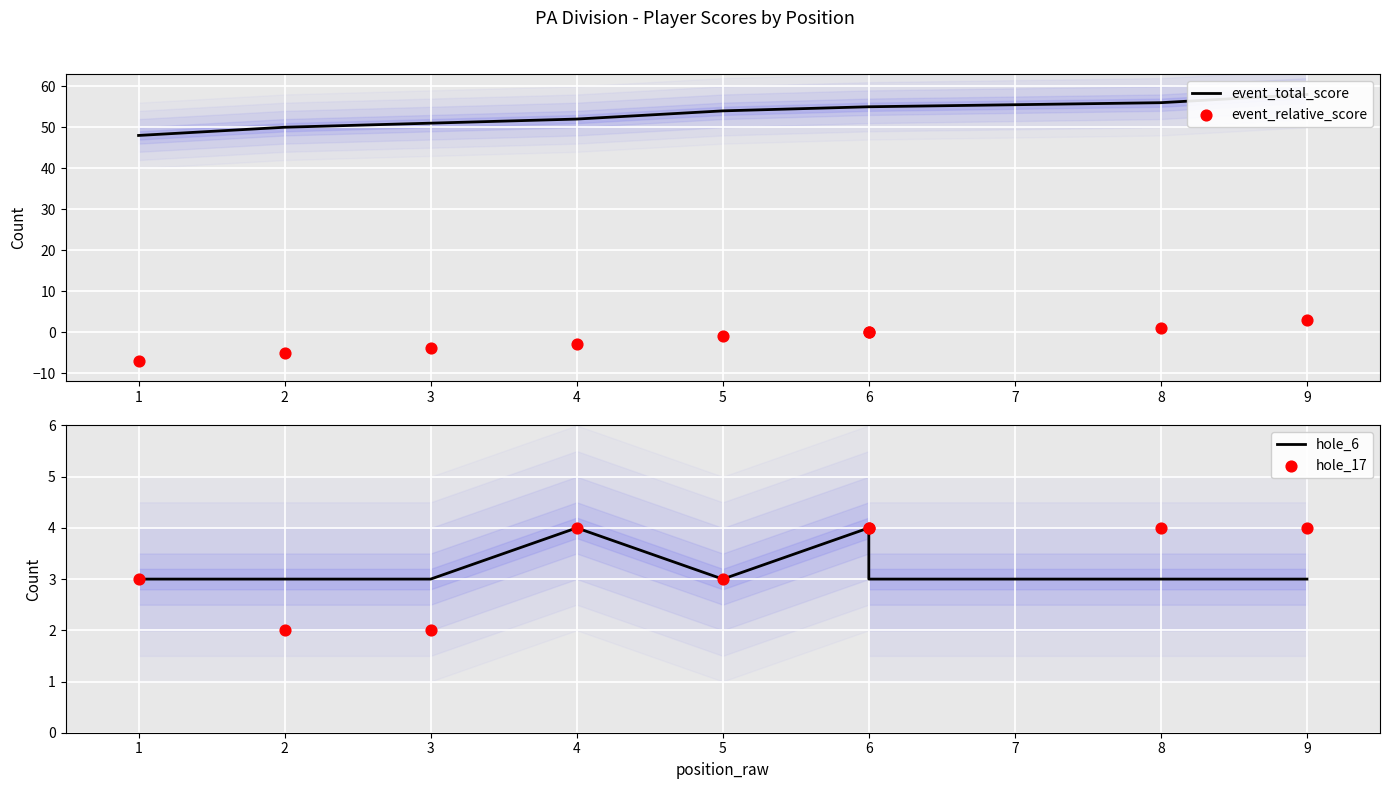

Is the value of hole_17 at 8 greater than the value of event_relative_score at 3?

Yes